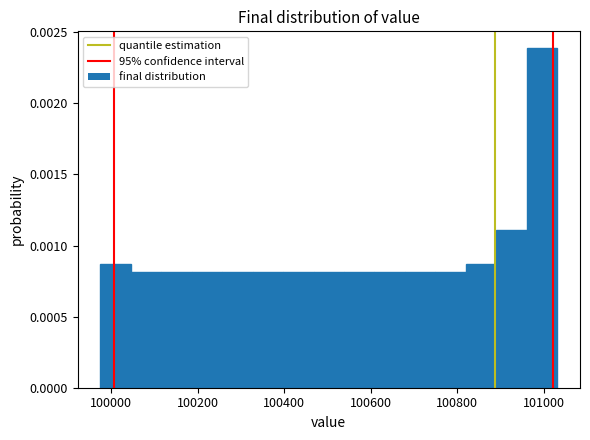

Around what value on the x-axis is the tallest bar? Give the approximate position of its centre, as read against the axis.

101000